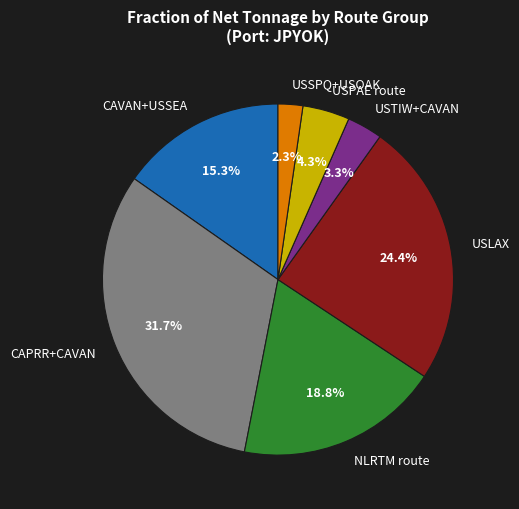

Does any single category account for the majority?

No